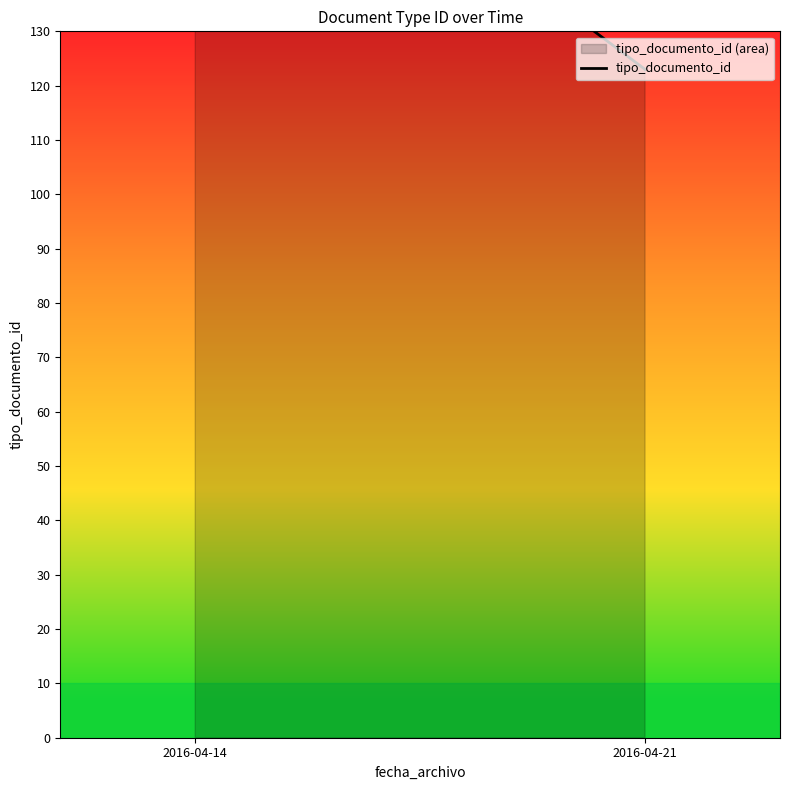

List the labels in order of value, largest first.

2016-04-14, 2016-04-21